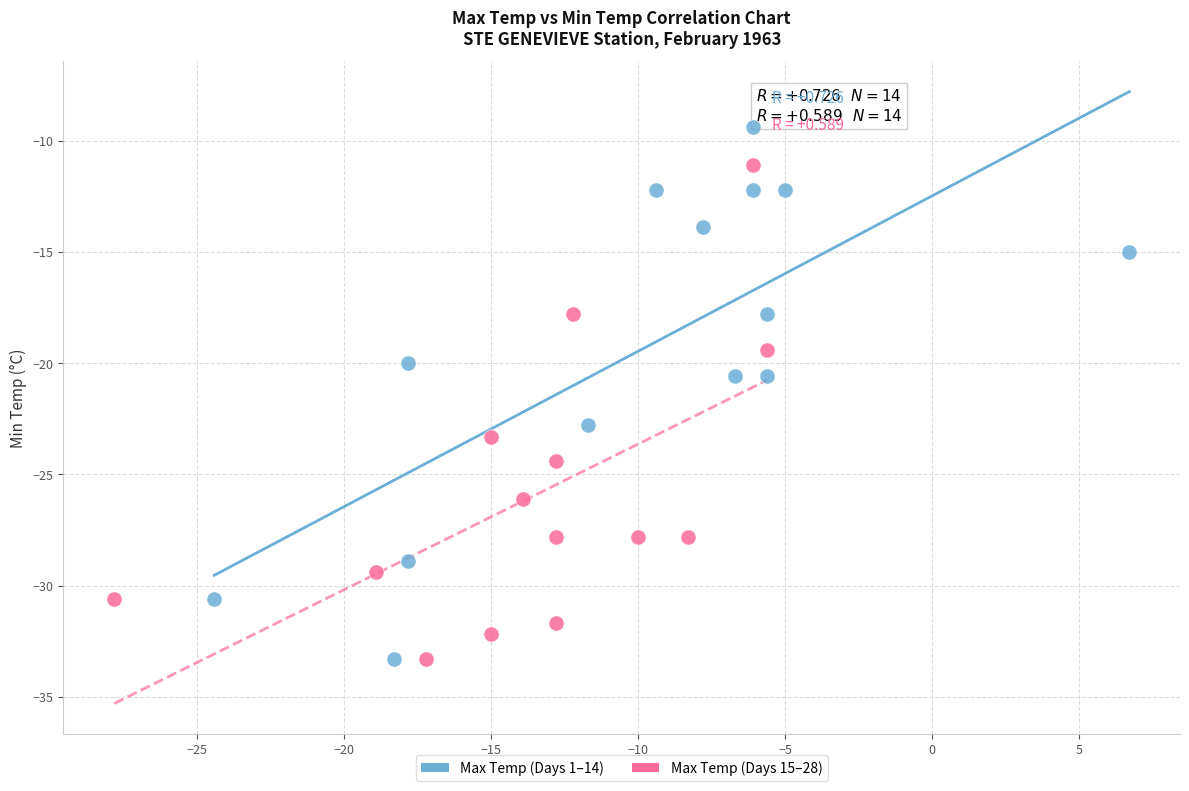

Which series reaches the maximum Y coordinate?

Max Temp (Days 1–14)